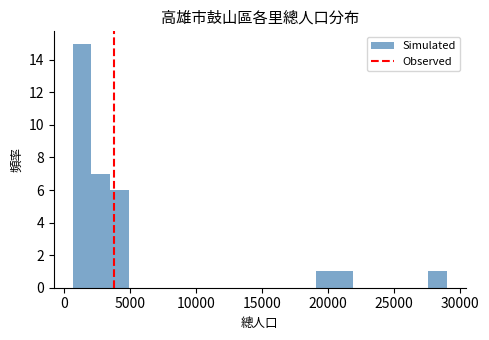

Read against the x-axis, roughly where is the centre of the tallest bar?

1500